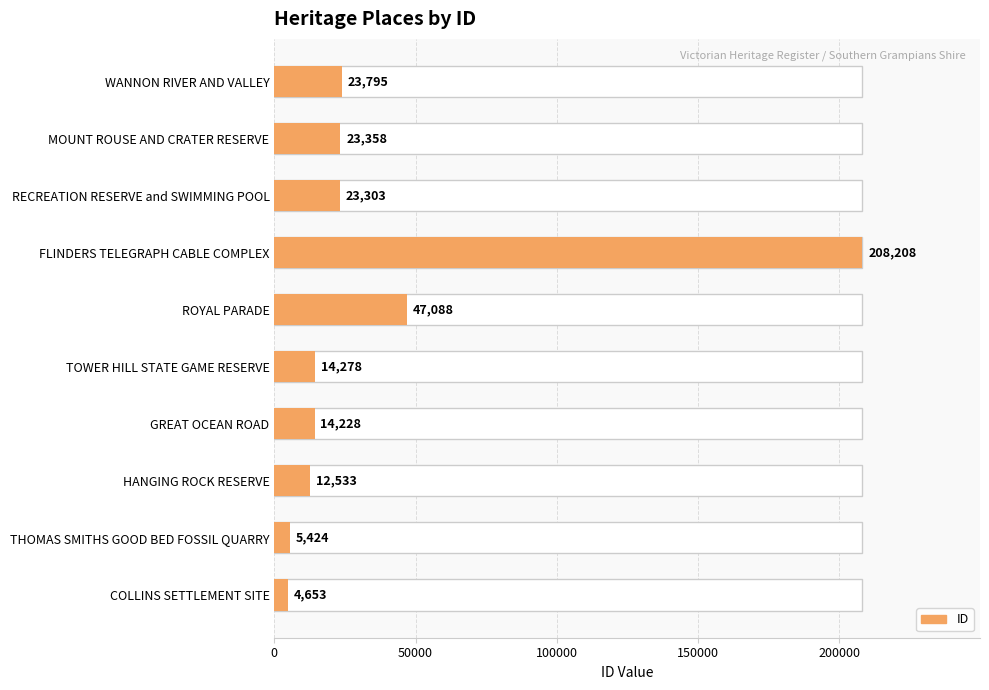

Are the bars horizontal?

Yes